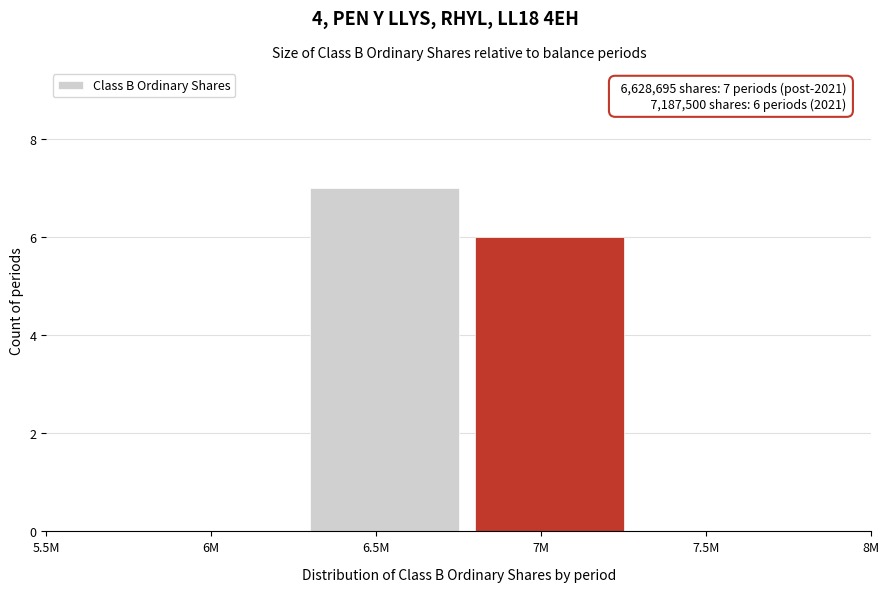

Reading left to right, list all the values displayed in this chart.

5.5M=0	6M=0	6.5M=7	7M=6	7.5M=0